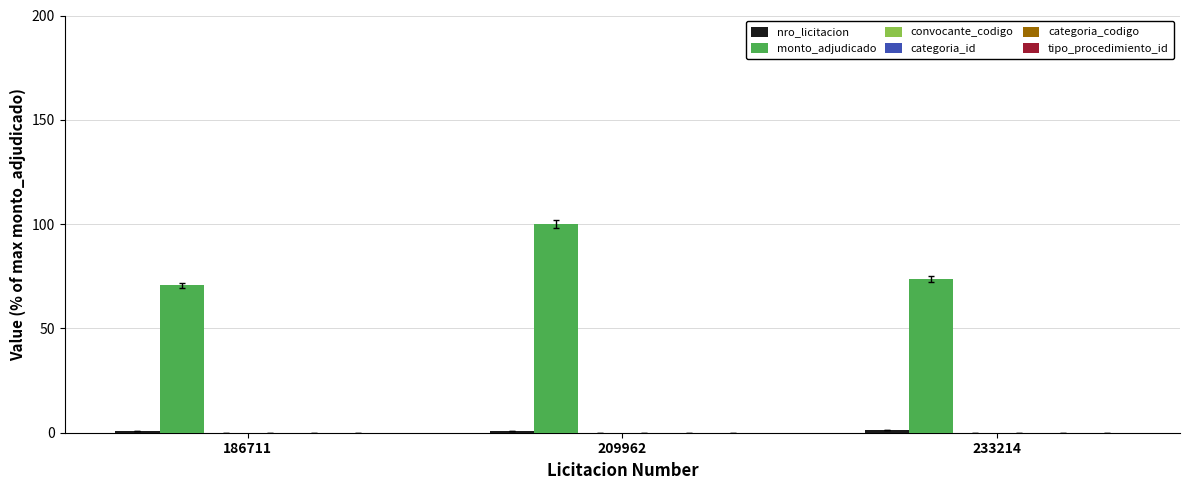

The value of monto_adjudicado at 233214 is 20.8. True or false?

False